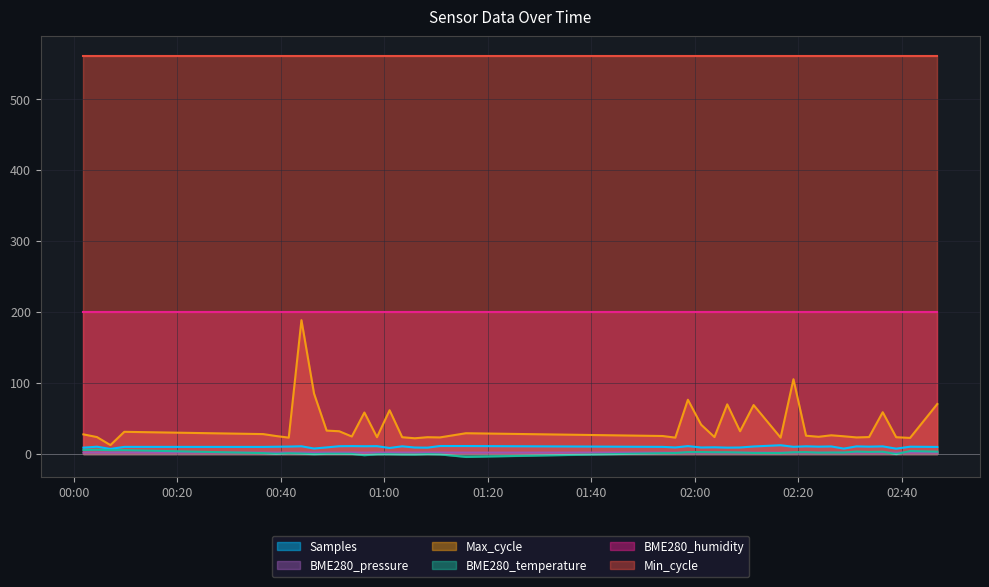

What is the greatest value displayed?

560.0